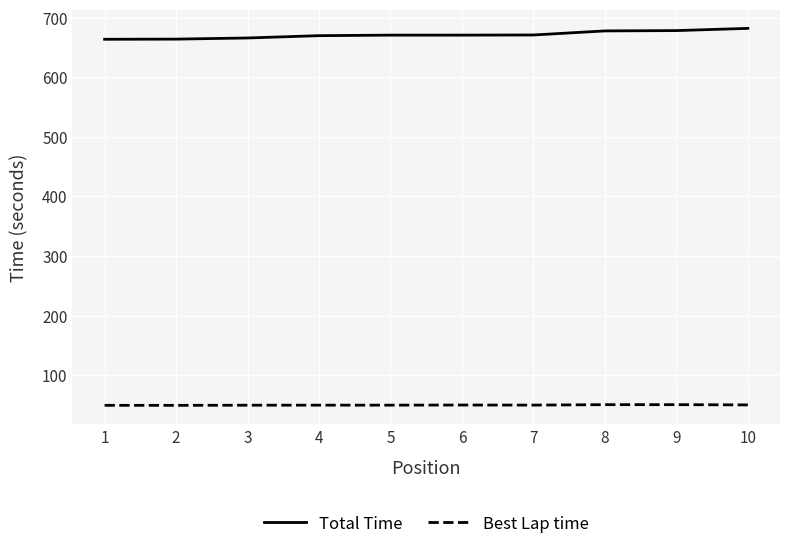

True or false: Best Lap time and Total Time cross at least once.

False